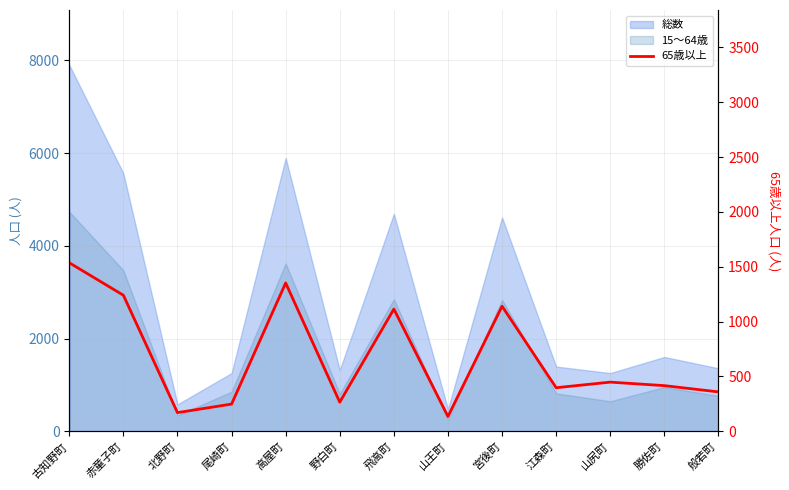

What position from the right is 飛高町?

7